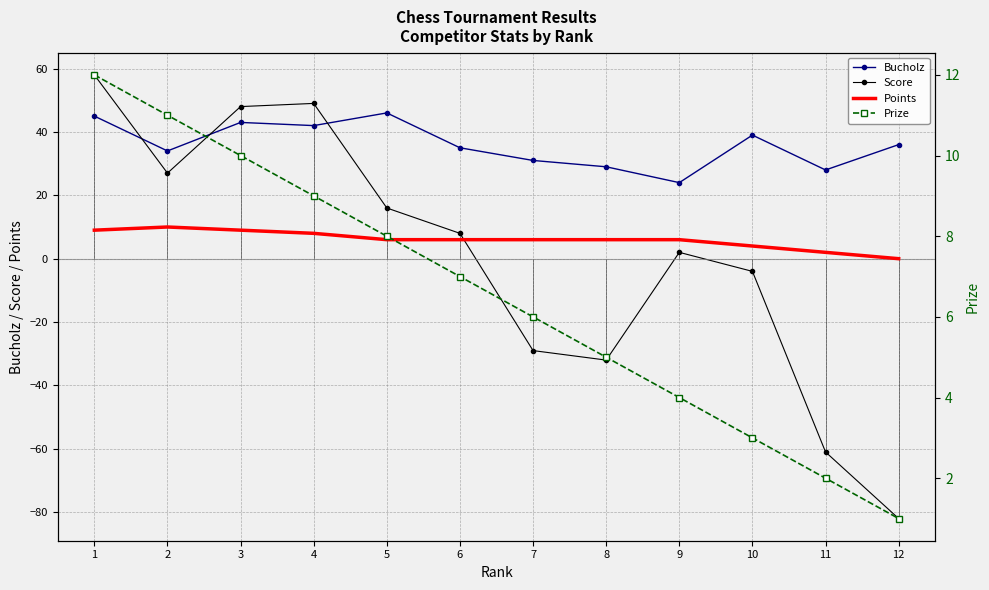

Reading left to right, transcribe all the data shown in this chart.

Bucholz: 45	34	43	42	46	35	31	29	24	39	28	36
Score: 58	27	48	49	16	8	-29	-32	2	-4	-61	-82
Points: 9	10	9	8	6	6	6	6	6	4	2	0
Prize: 12	11	10	9	8	7	6	5	4	3	2	1